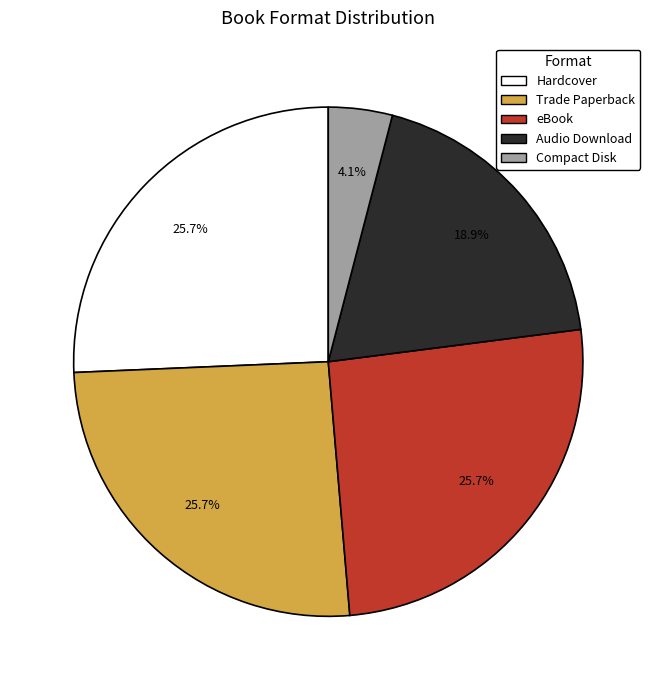

Does Trade Paperback account for over 50% of the chart?

No